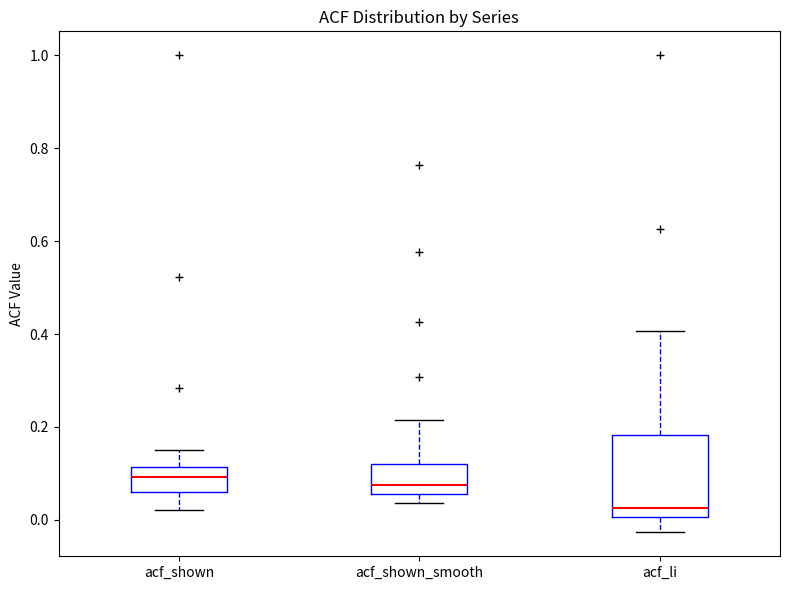

Reading left to right, transcribe this box plot: for each box, give where its median line is, the range the box spans, and where its two whiskers end, as read against the y-axis. The values are not printed on the chart, so give them approximately, as read against the axis.

acf_shown: median 0.10, box 0.06 to 0.12, whiskers 0.02 to 0.16
acf_shown_smooth: median 0.08, box 0.06 to 0.12, whiskers 0.04 to 0.22
acf_li: median 0.02, box 0.00 to 0.18, whiskers -0.02 to 0.40